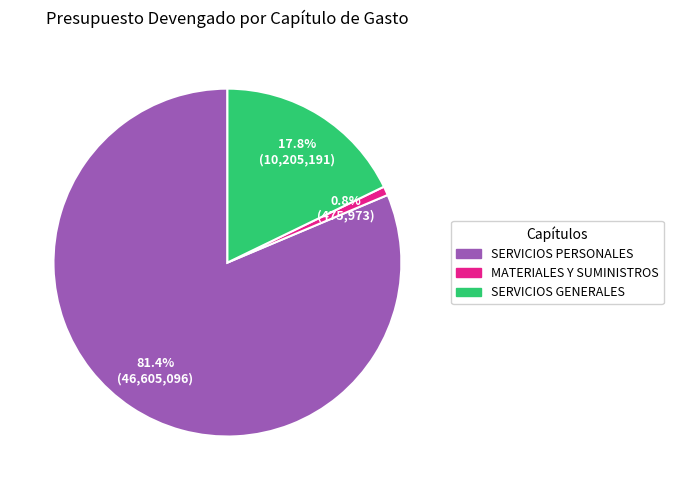

Rank the categories by value from lowest to highest.

MATERIALES Y SUMINISTROS, SERVICIOS GENERALES, SERVICIOS PERSONALES